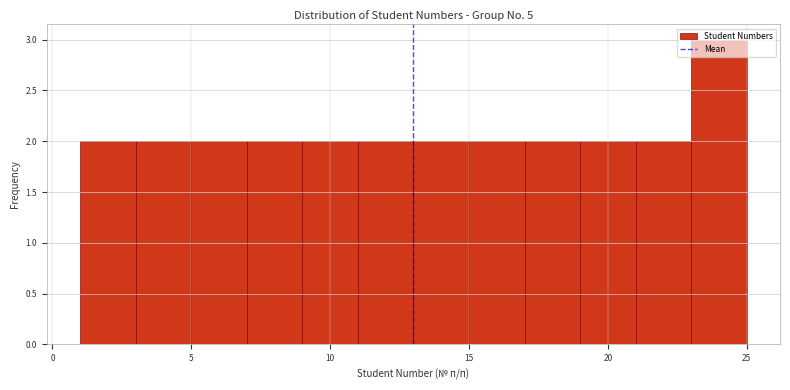

Which range on the x-axis has the tallest bar?

23 to 25